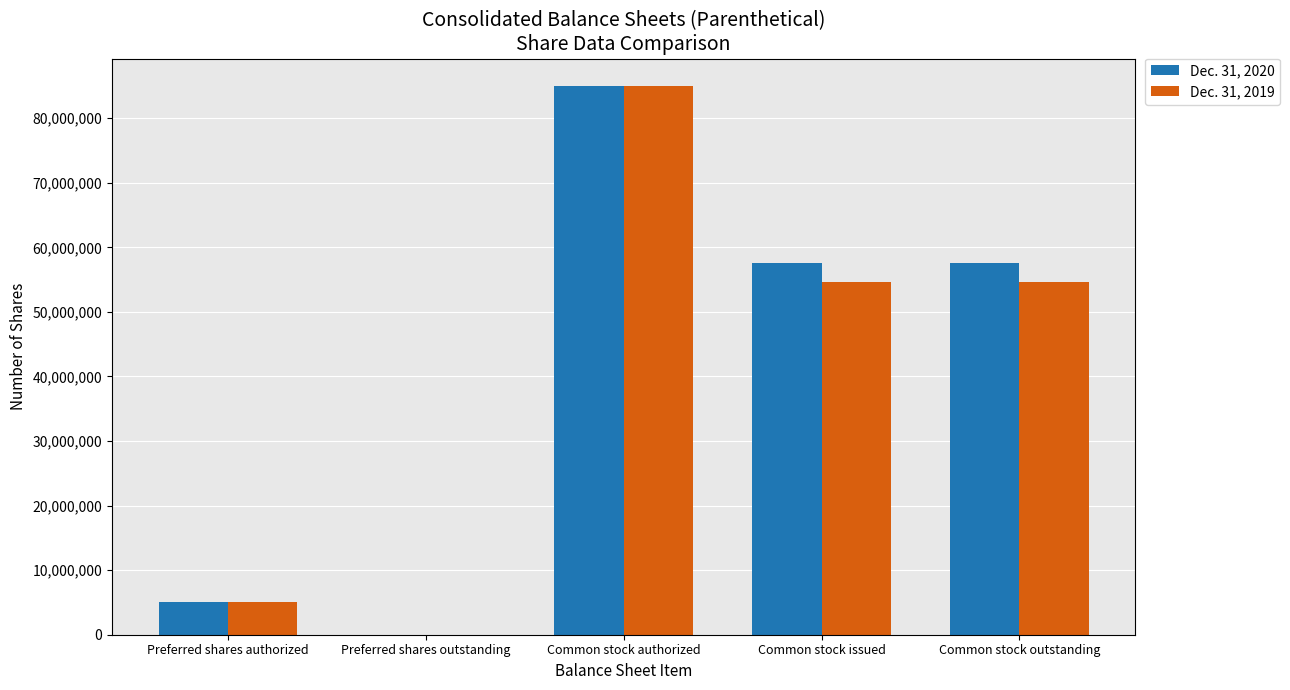

Which series has the largest total across all categories?

Dec. 31, 2020